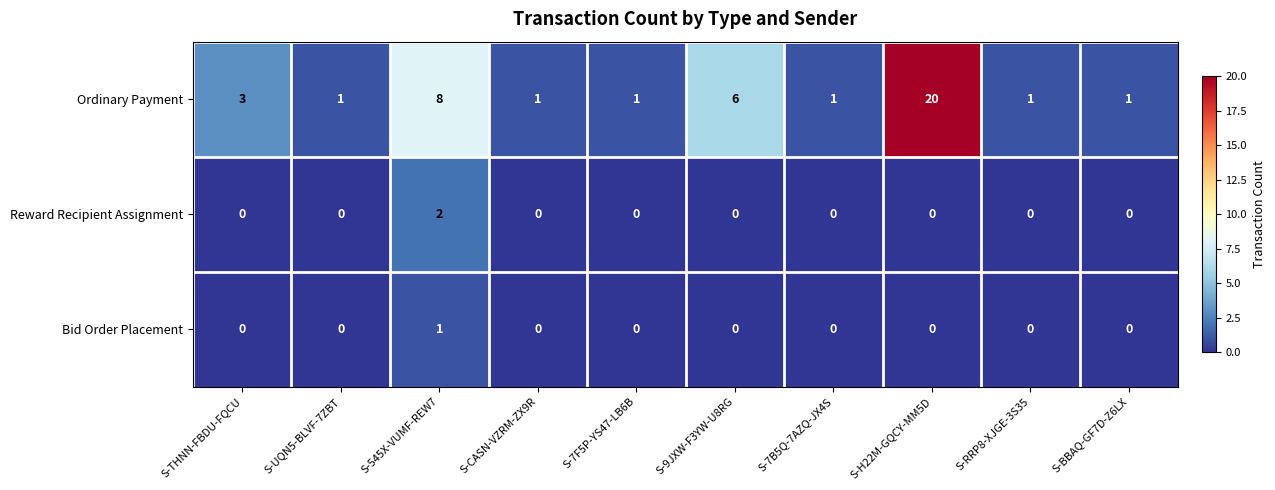

The value of Reward Recipient Assignment at S-7B5Q-7AZQ-JX4S is -1. True or false?

False